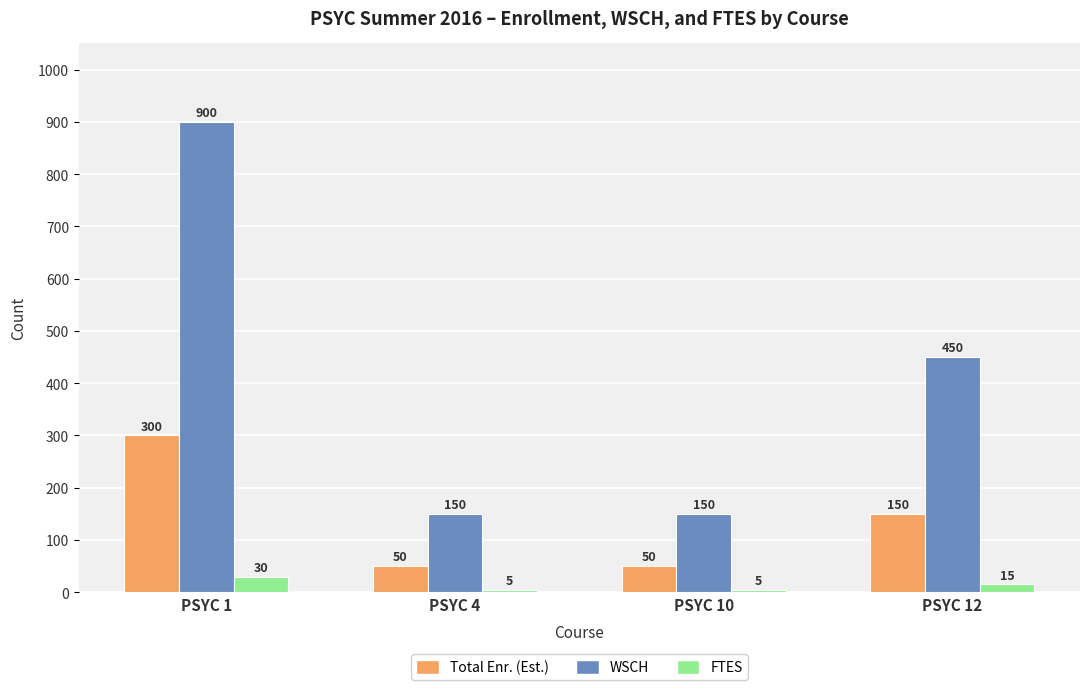

Reading left to right, what are all the values shown in this chart?

Total Enr. (Est.): PSYC 1=300	PSYC 4=50	PSYC 10=50	PSYC 12=150
WSCH: PSYC 1=900	PSYC 4=150	PSYC 10=150	PSYC 12=450
FTES: PSYC 1=30	PSYC 4=5	PSYC 10=5	PSYC 12=15